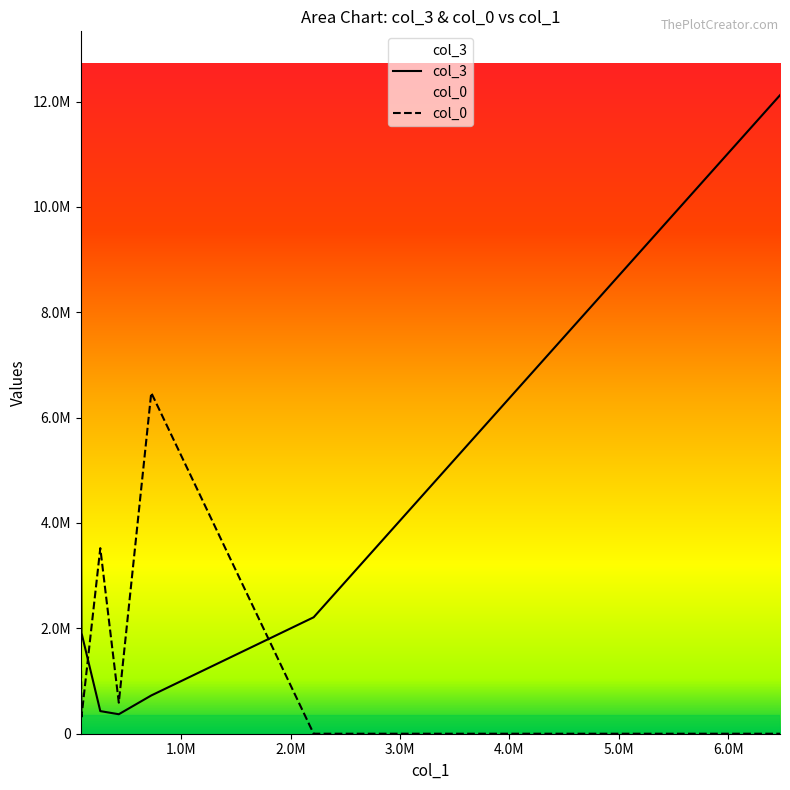

Between 88422.84 and 429296.48, which series saw the biggest shift?

col_3